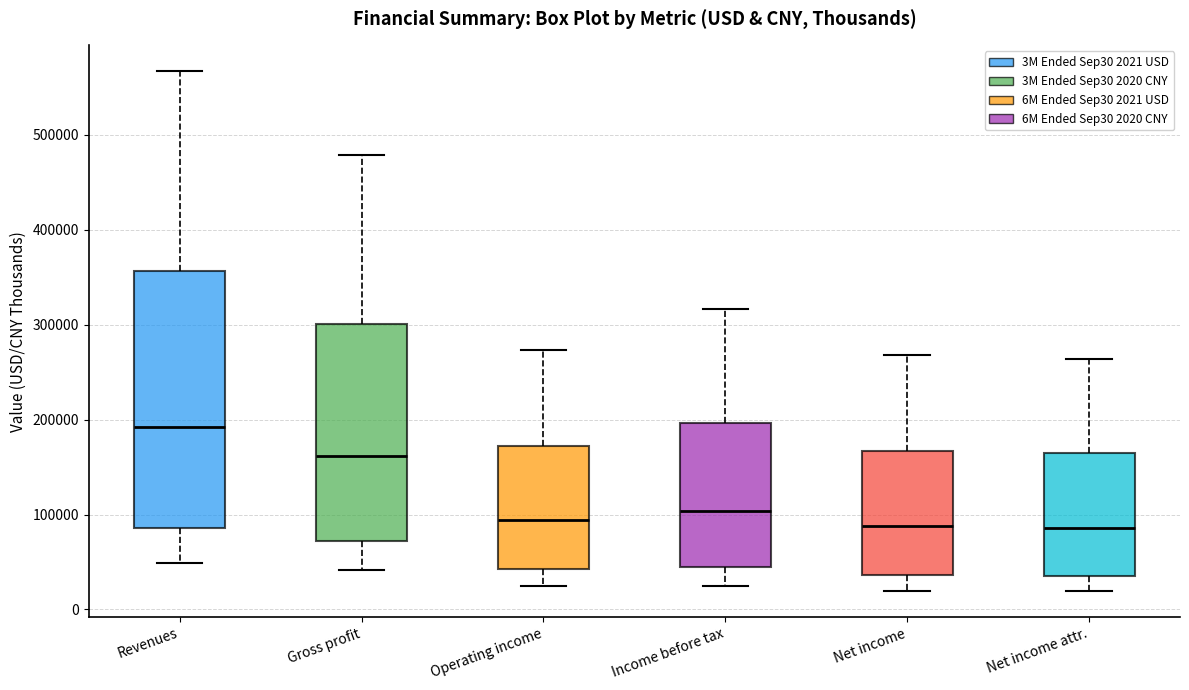

Reading left to right, transcribe this box plot: for each box, give where its median line is, the range the box spans, and where its two whiskers end, as read against the y-axis. The values are not printed on the chart, so give them approximately, as read against the axis.

Revenues: median 190000, box 90000 to 360000, whiskers 50000 to 570000
Gross profit: median 160000, box 70000 to 300000, whiskers 40000 to 480000
Operating income: median 90000, box 40000 to 170000, whiskers 20000 to 270000
Income before tax: median 100000, box 40000 to 200000, whiskers 20000 to 320000
Net income: median 90000, box 40000 to 170000, whiskers 20000 to 270000
Net income attr.: median 90000, box 40000 to 160000, whiskers 20000 to 260000